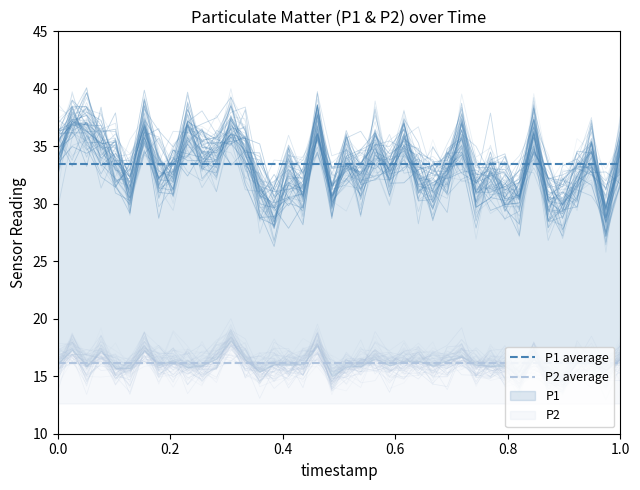

What is the highest value of the P1 average series?

33.4